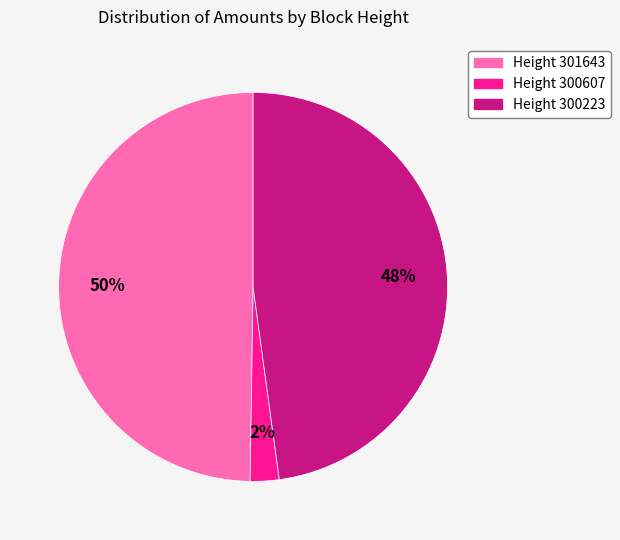

Combined, do Height 301643 and Height 300607 account for over 50%?

Yes